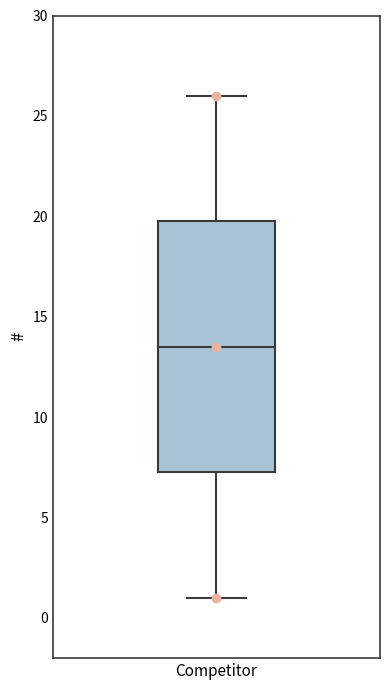

Read this box plot against the y-axis: the position of the median line, the range covered by the box, and the ends of both whiskers. The values are not printed on the chart, so give them approximately, as read against the axis.

median 13.5, box 7.5 to 20.0, whiskers 1.0 to 26.0